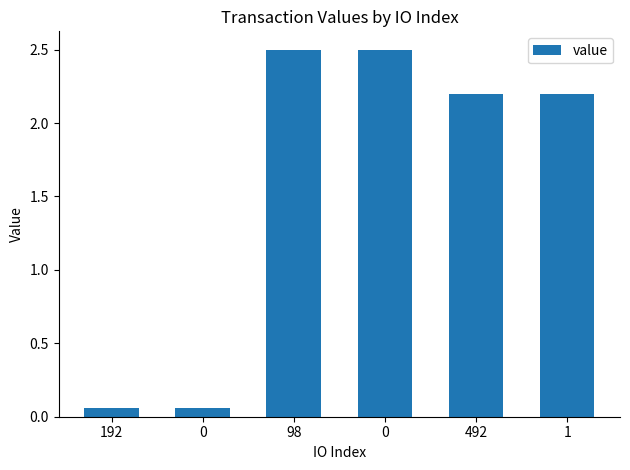

Does the chart contain any negative values?

No